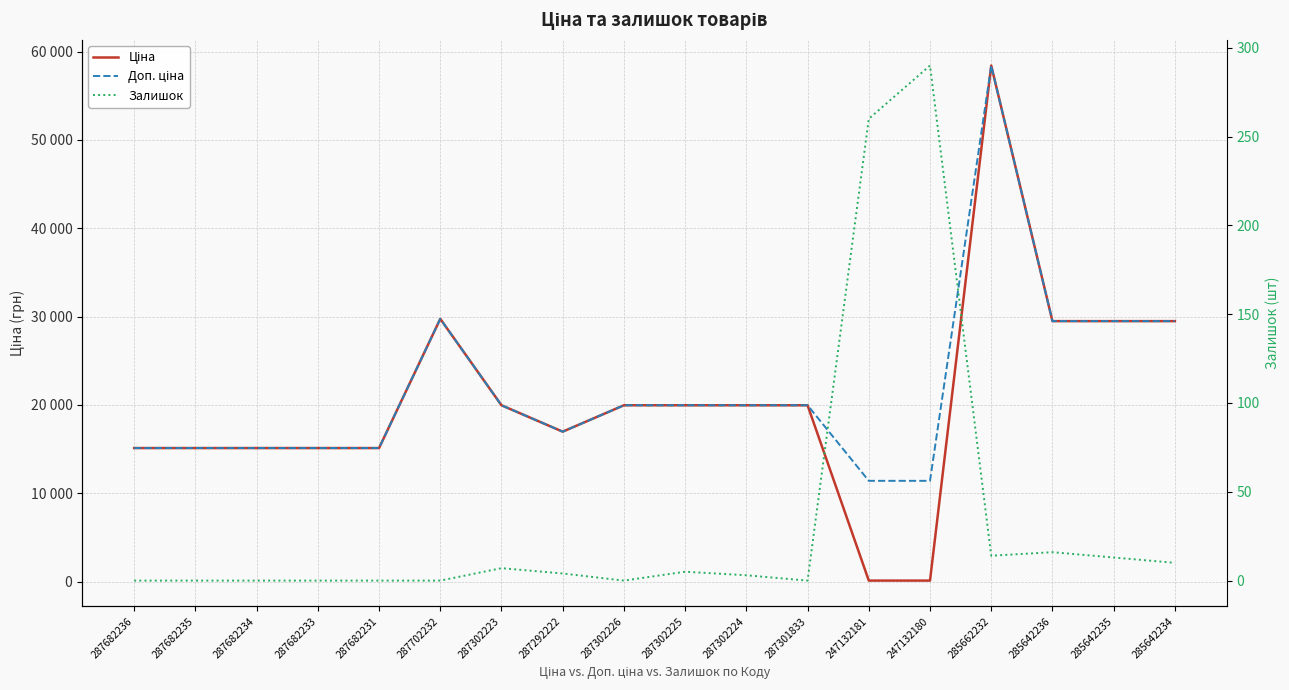

How many series are shown in this chart?

3